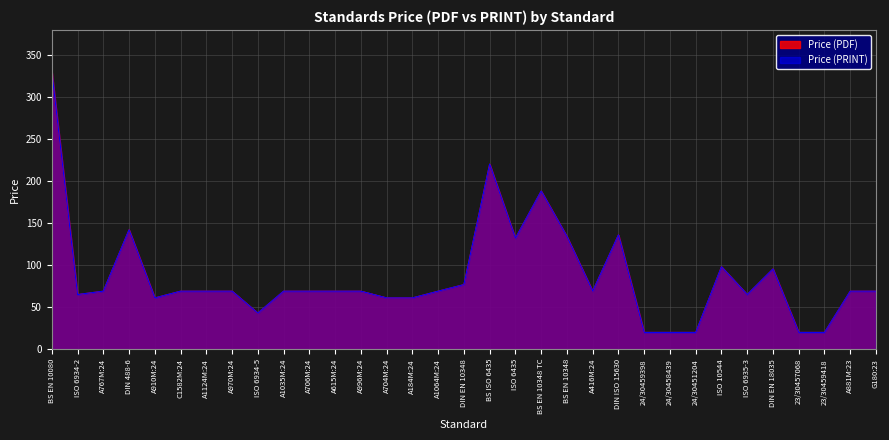

What is the approximate value of Price (PRINT) at DIN 488-6?

142.0